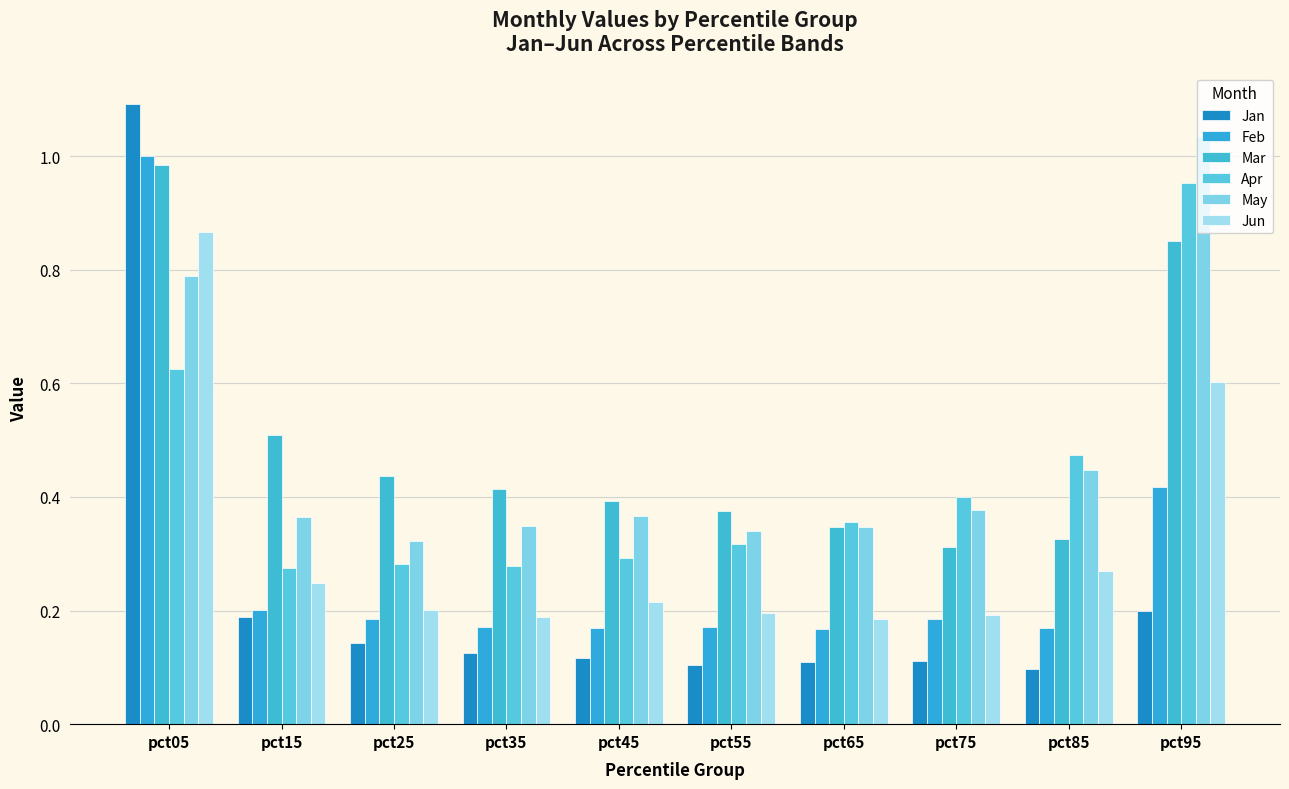

At which label does Apr reach its minimum?

pct15